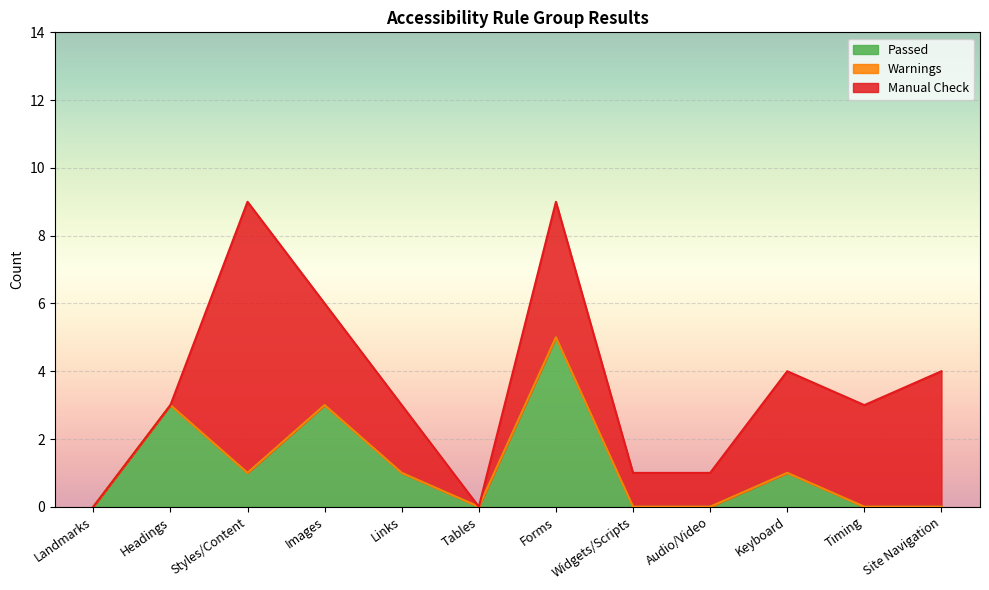

True or false: Passed and Warnings cross at least once.

False